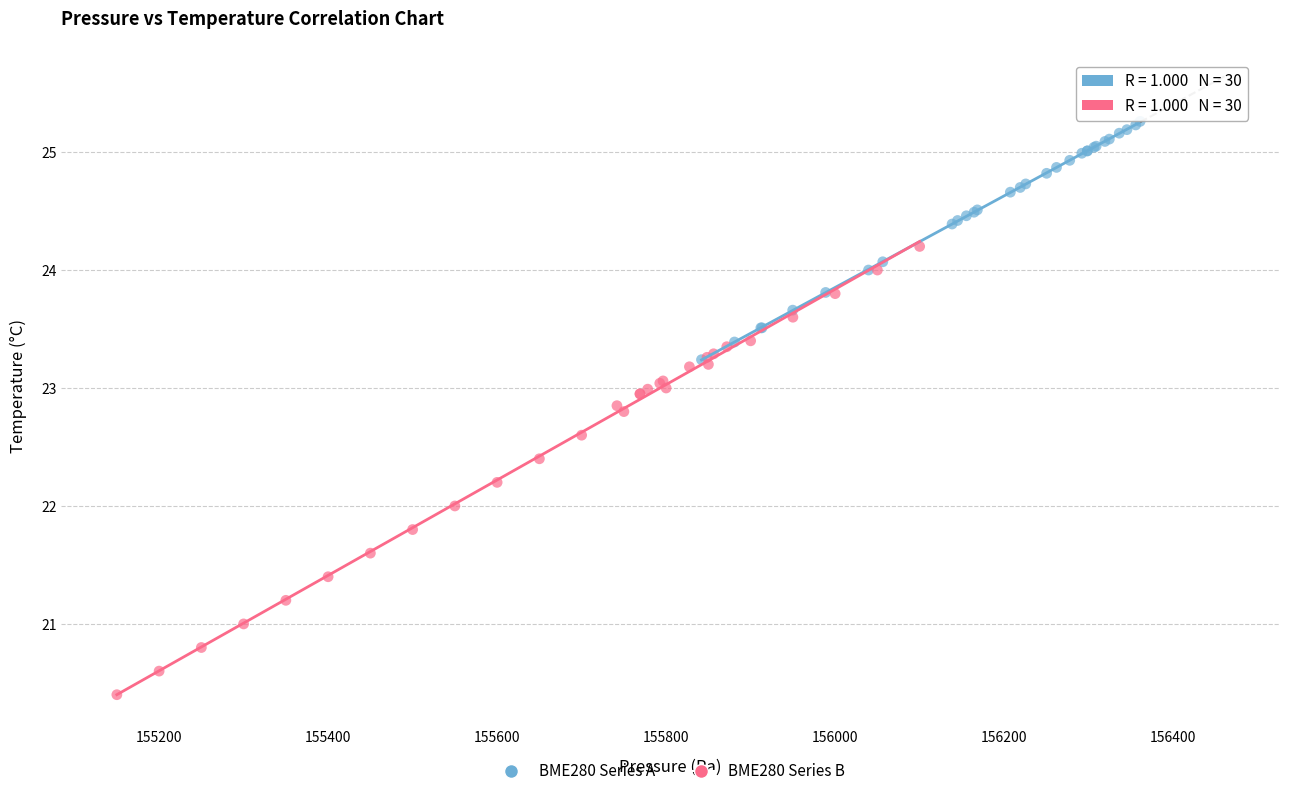

Which series has the widest spread of Y values?

BME280 Series B